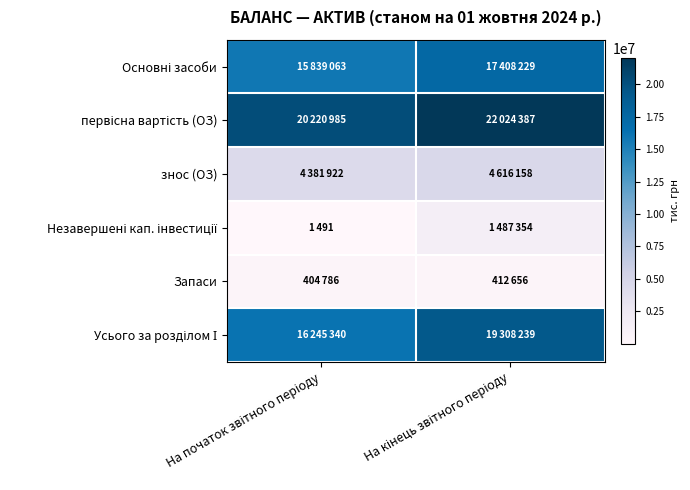

What is the total value across all series at На кінець звітного періоду?

65257023